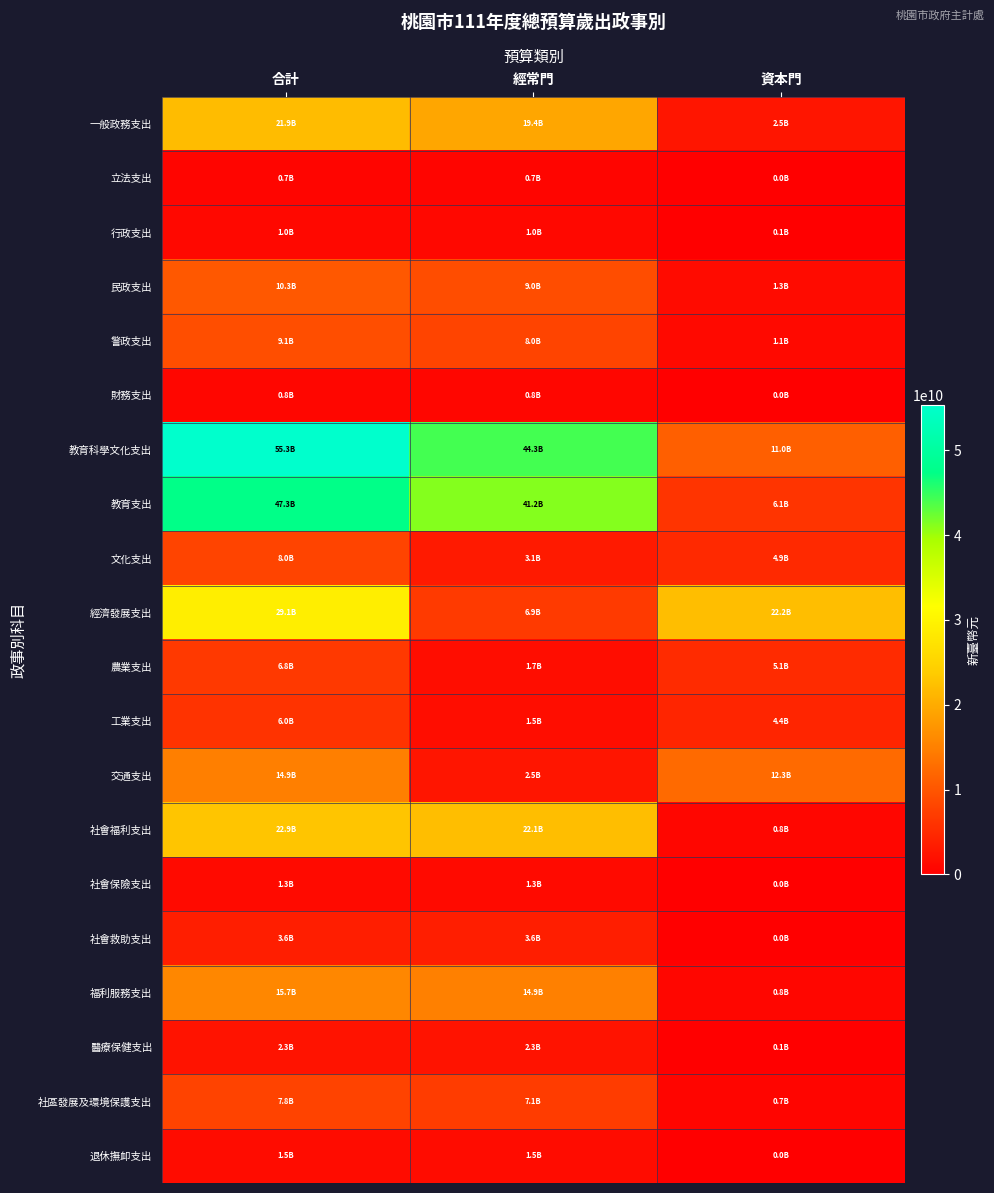

Reading left to right, list all the values displayed in this chart.

一般政務支出: 合計=21905475000	經常門=19391658000	資本門=2513817000
立法支出: 合計=675773000	經常門=658710000	資本門=17063000
行政支出: 合計=1048100000	經常門=979854000	資本門=68246000
民政支出: 合計=10308031000	經常門=8987427000	資本門=1320604000
警政支出: 合計=9100235000	經常門=8001753000	資本門=1098482000
財務支出: 合計=773336000	經常門=763914000	資本門=9422000
教育科學文化支出: 合計=55293196000	經常門=44272048000	資本門=11021148000
教育支出: 合計=47306027000	經常門=41189934000	資本門=6116093000
文化支出: 合計=7987169000	經常門=3082114000	資本門=4905055000
經濟發展支出: 合計=29095449000	經常門=6893154000	資本門=22202295000
農業支出: 合計=6802394000	經常門=1675882000	資本門=5126512000
工業支出: 合計=5954126000	經常門=1530007000	資本門=4424119000
交通支出: 合計=14852504000	經常門=2527604000	資本門=12324900000
社會福利支出: 合計=22934719000	經常門=22087582000	資本門=847137000
社會保險支出: 合計=1279655000	經常門=1279655000	資本門=0
社會救助支出: 合計=3622706000	經常門=3622706000	資本門=0
福利服務支出: 合計=15686683000	經常門=14907628000	資本門=779055000
醫療保健支出: 合計=2345675000	經常門=2277593000	資本門=68082000
社區發展及環境保護支出: 合計=7802543000	經常門=7110437000	資本門=692106000
退休撫卹支出: 合計=1451441000	經常門=1451441000	資本門=0